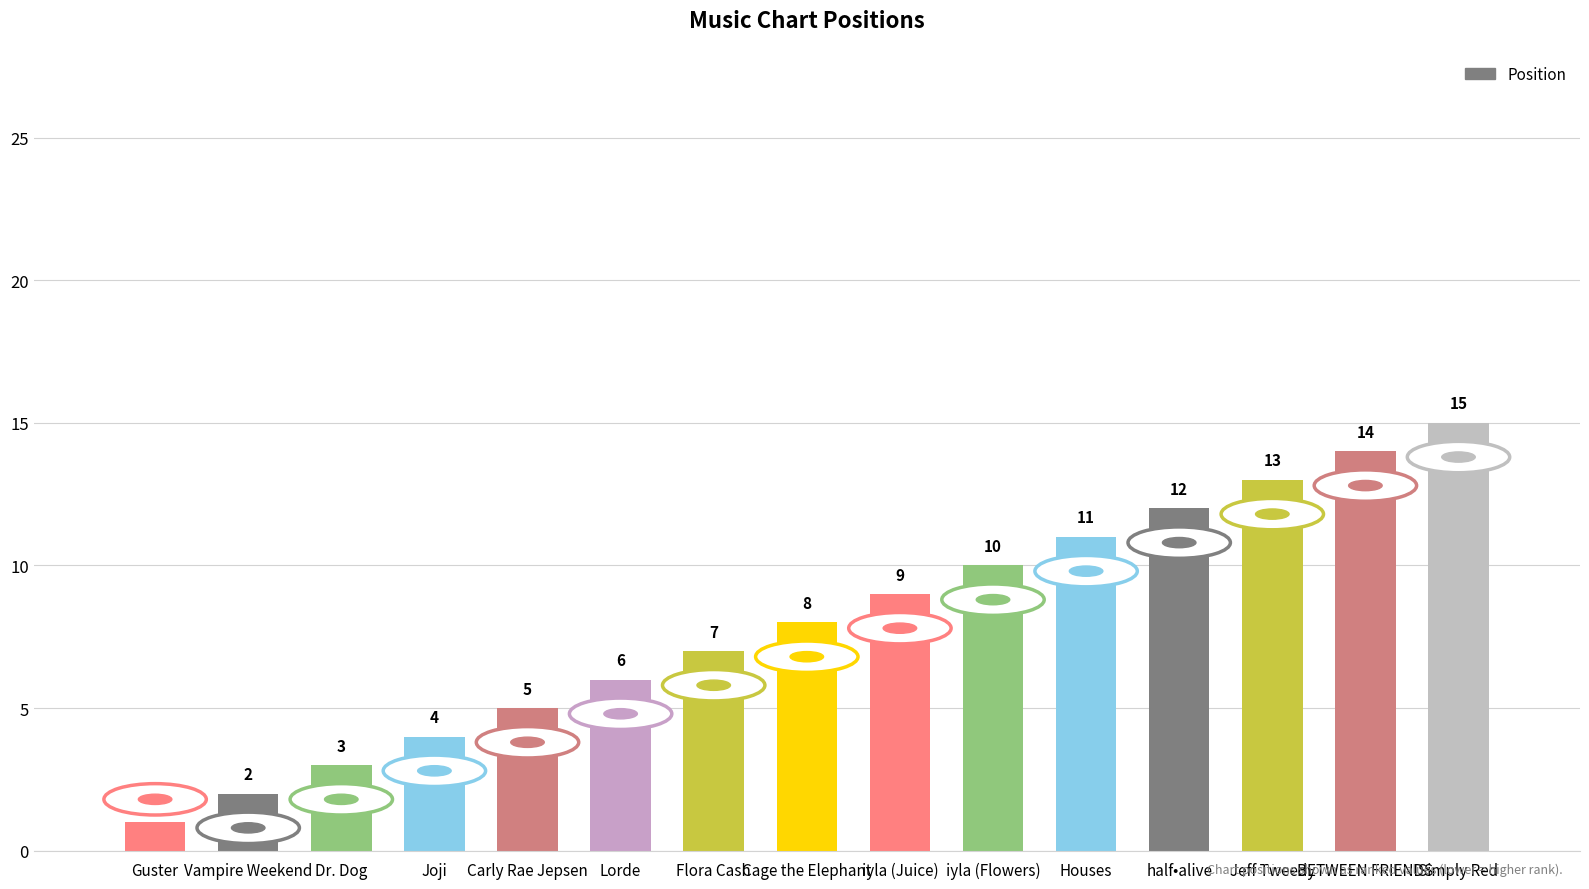

What is the change in value from Carly Rae Jepsen to Cage the Elephant?

+3